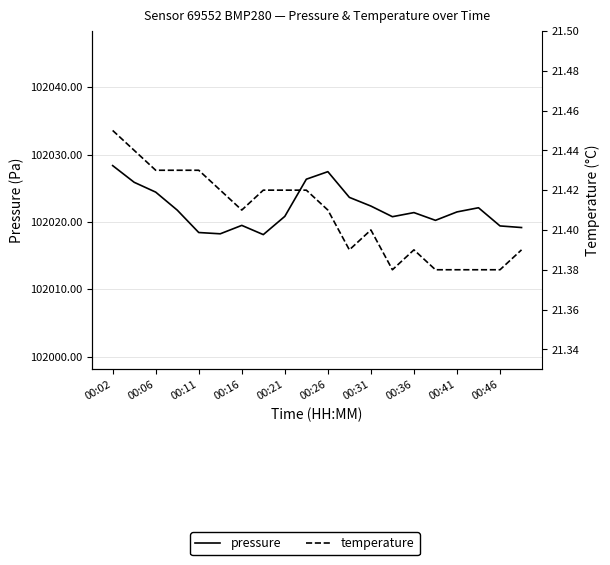

What is the lowest value of the temperature series?

21.4